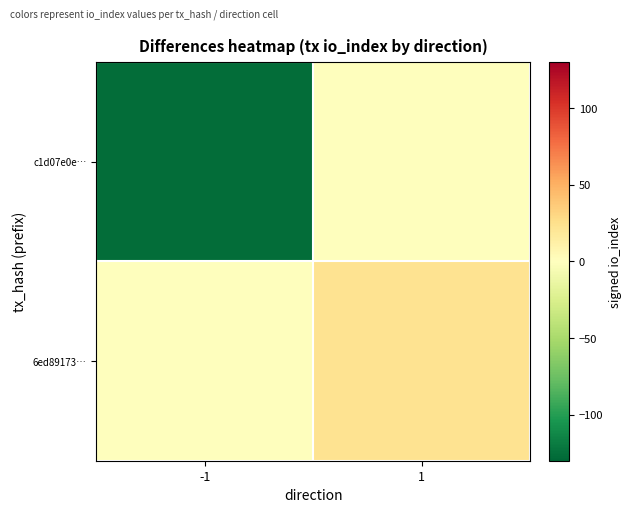

Which series has the largest total across all categories?

6ed89173…